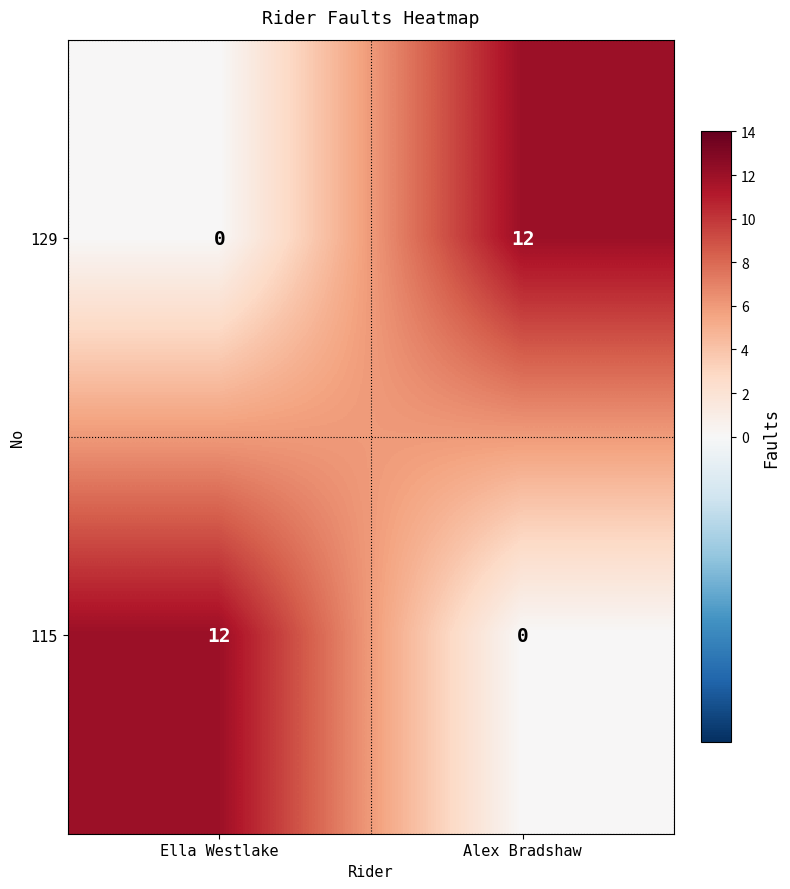

Where is 129 nearest to the value 6?

Ella Westlake